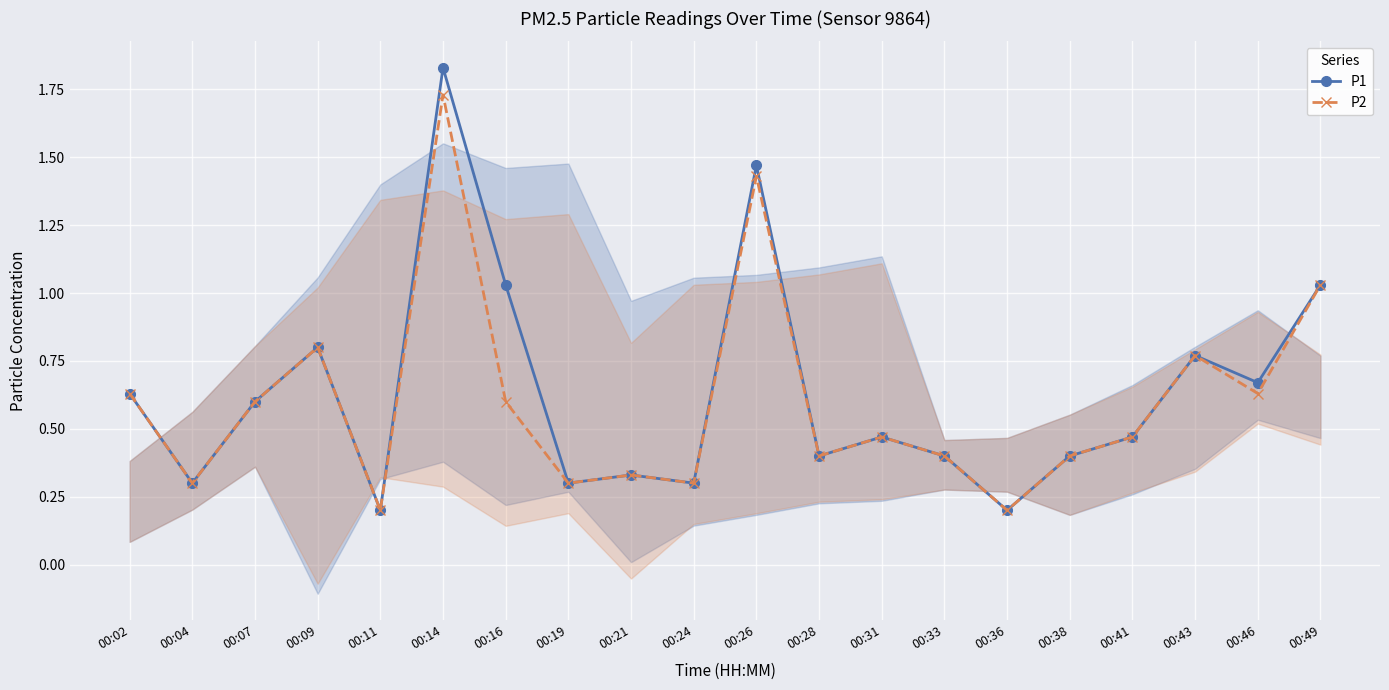

True or false: P1 and P2 intersect in this chart.

False